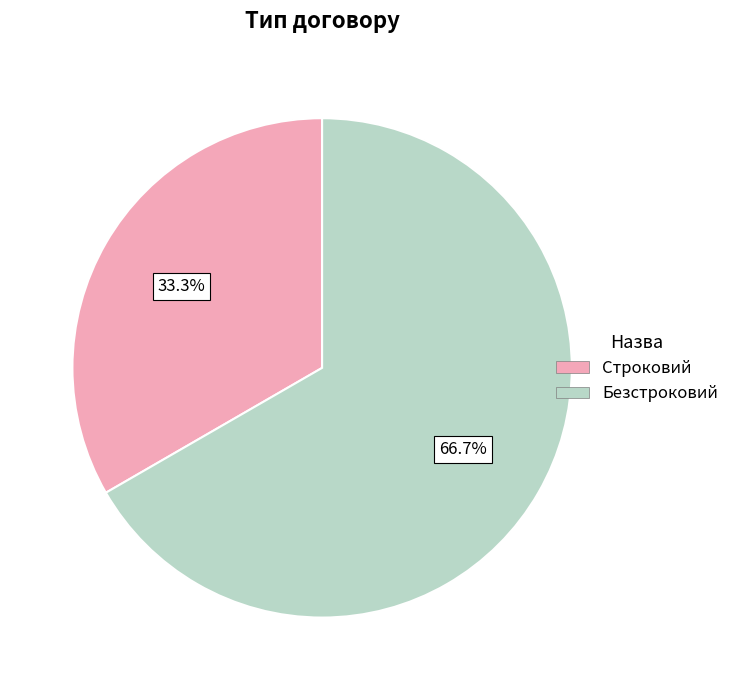

Is it true that Безстроковий is 67% of the pie?

True